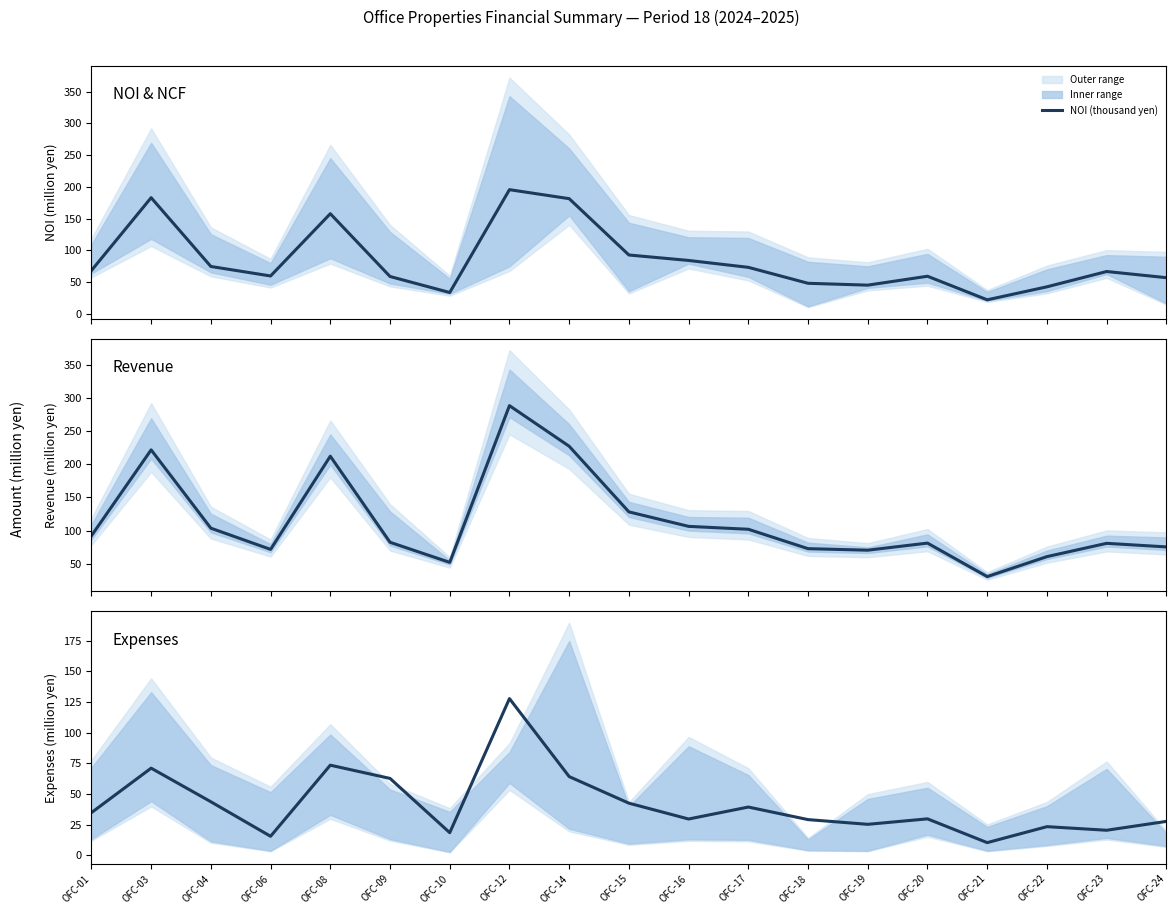

Reading left to right, list all the values displayed in this chart.

NOI (thousand yen): 68.1	182.8	74.5	59.5	157.6	58.7	33.5	195.4	181.3	92.6	84.0	73.1	48.0	45.1	59.1	22.0	42.5	66.6	56.9
Rental Revenue: 92.2	221.7	103.6	71.7	212.1	82.4	52.1	288.3	227.1	128.2	106.4	102.0	72.8	70.5	81.2	30.7	60.8	80.8	75.4
Total Expenses: 34.9	71.2	43.8	15.7	73.6	62.8	18.6	127.8	64.3	42.6	29.7	39.5	29.2	25.4	29.9	10.5	23.5	20.6	27.8